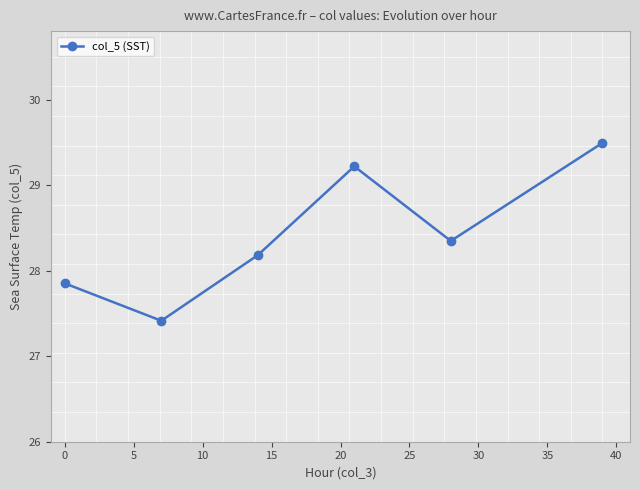

What is the sum of all values?

170.5